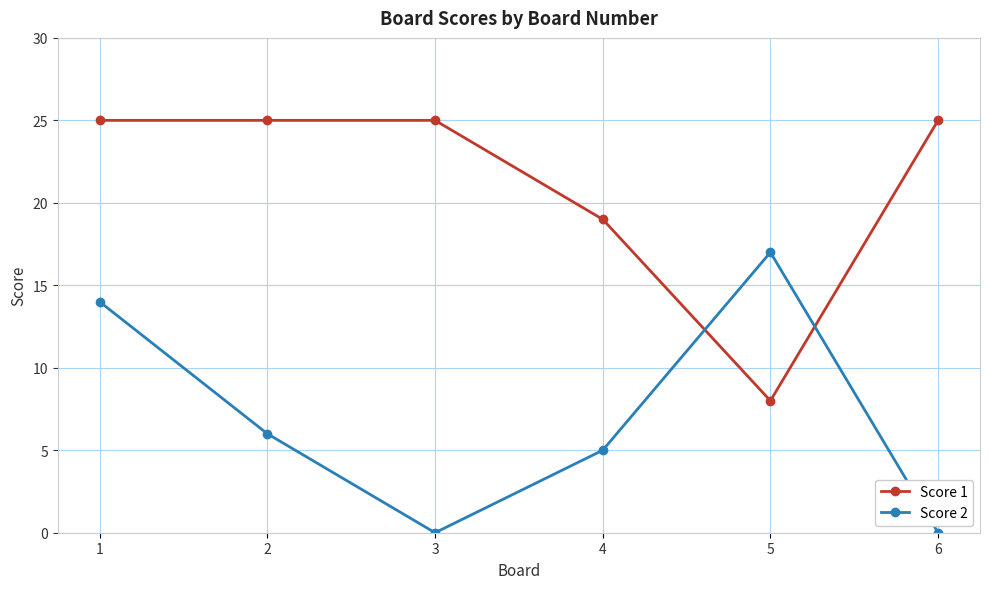

What is the difference between the highest and lowest values at 4?

14